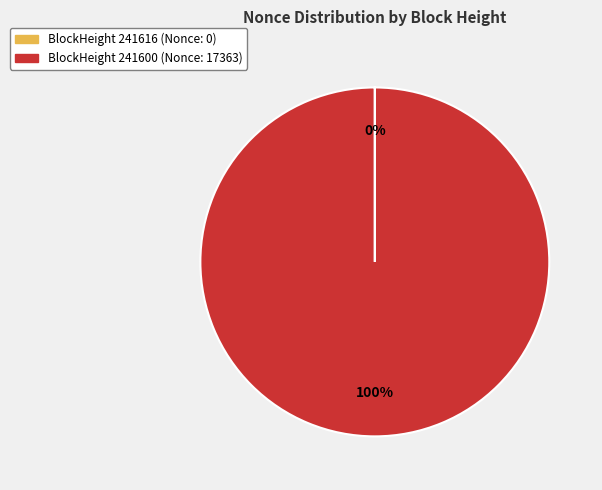

To the nearest percent, what is the average slice percentage?

50%